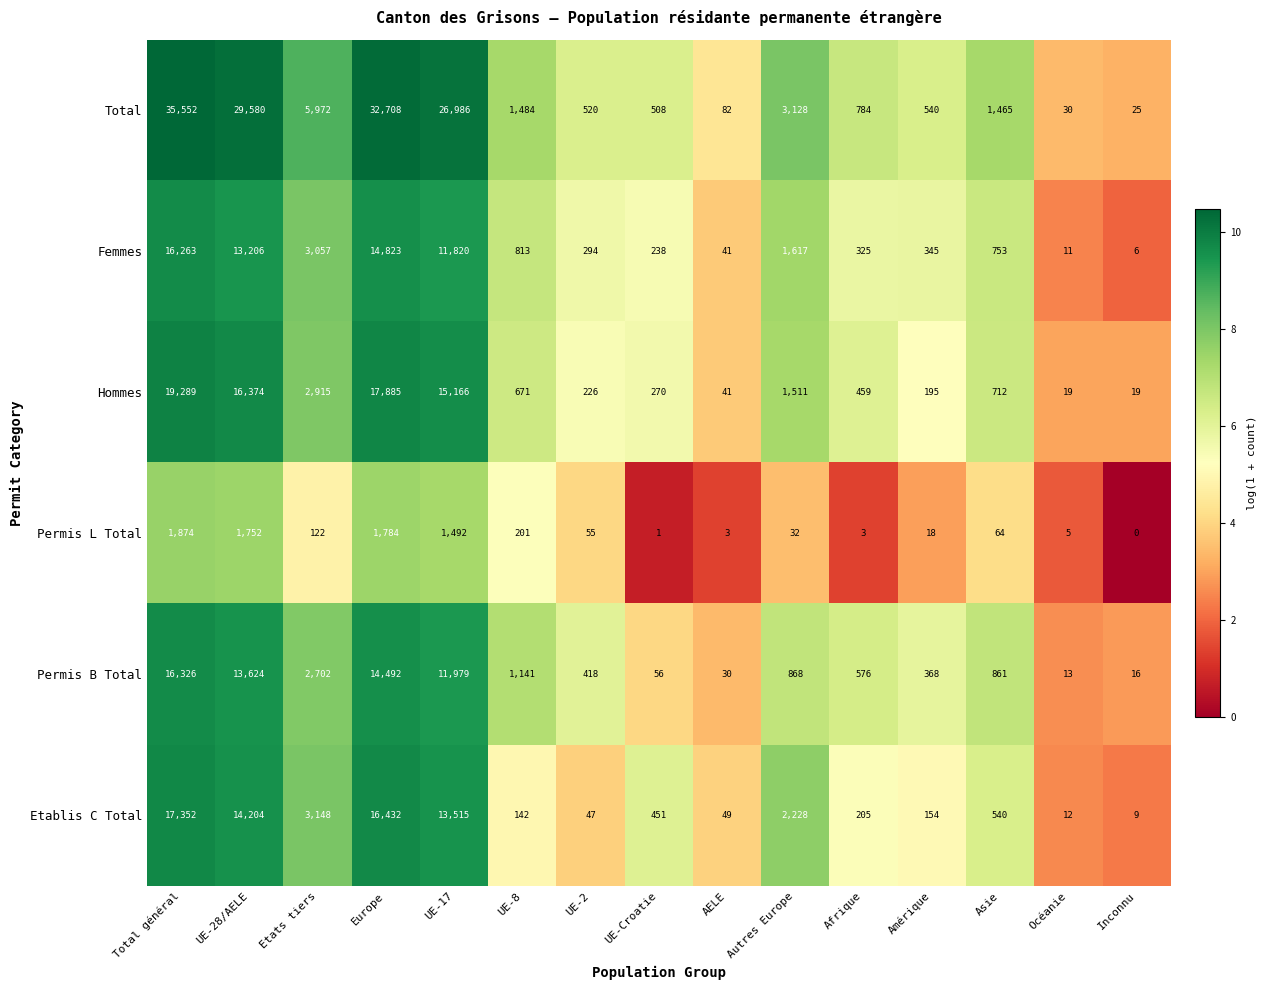

What is the maximum value for Permis L Total?

1874